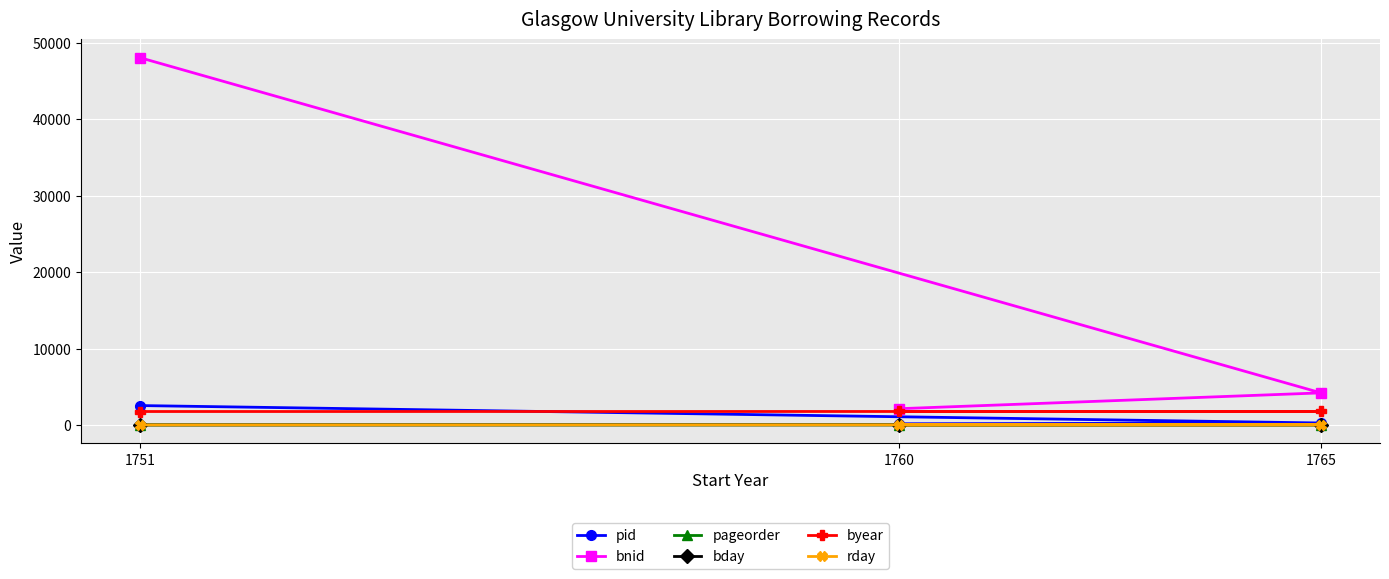

What is the average value of the pid series?

984